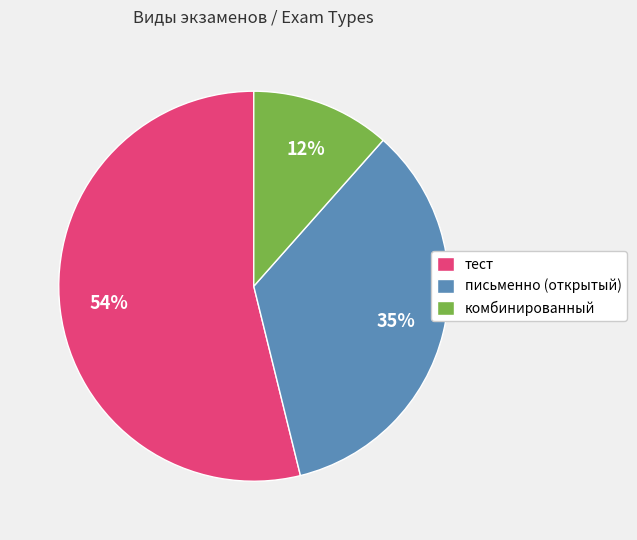

Count the number of slices in the pie.

3